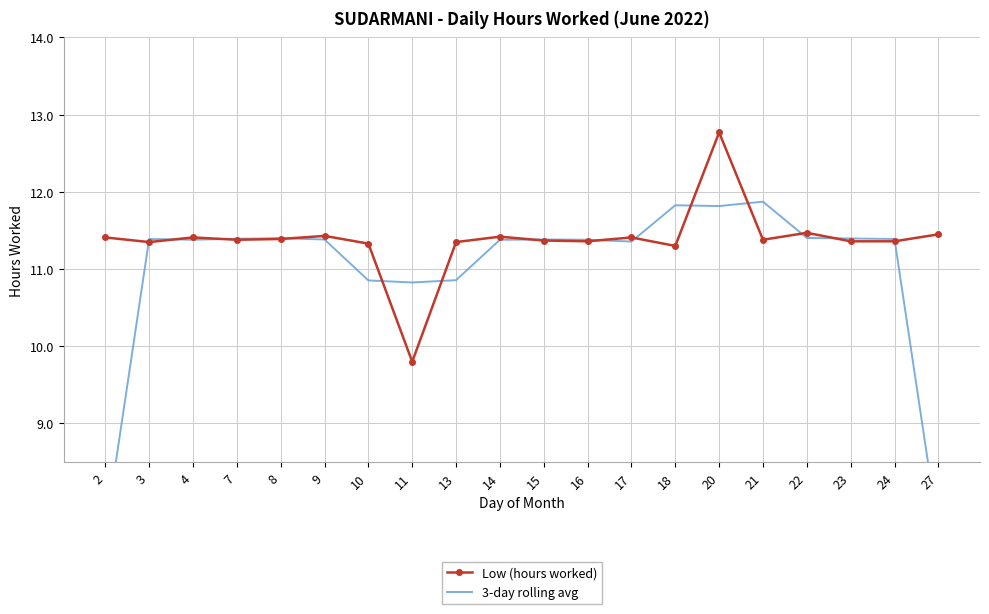

Where does the 3-day rolling avg series first go above 11?

3